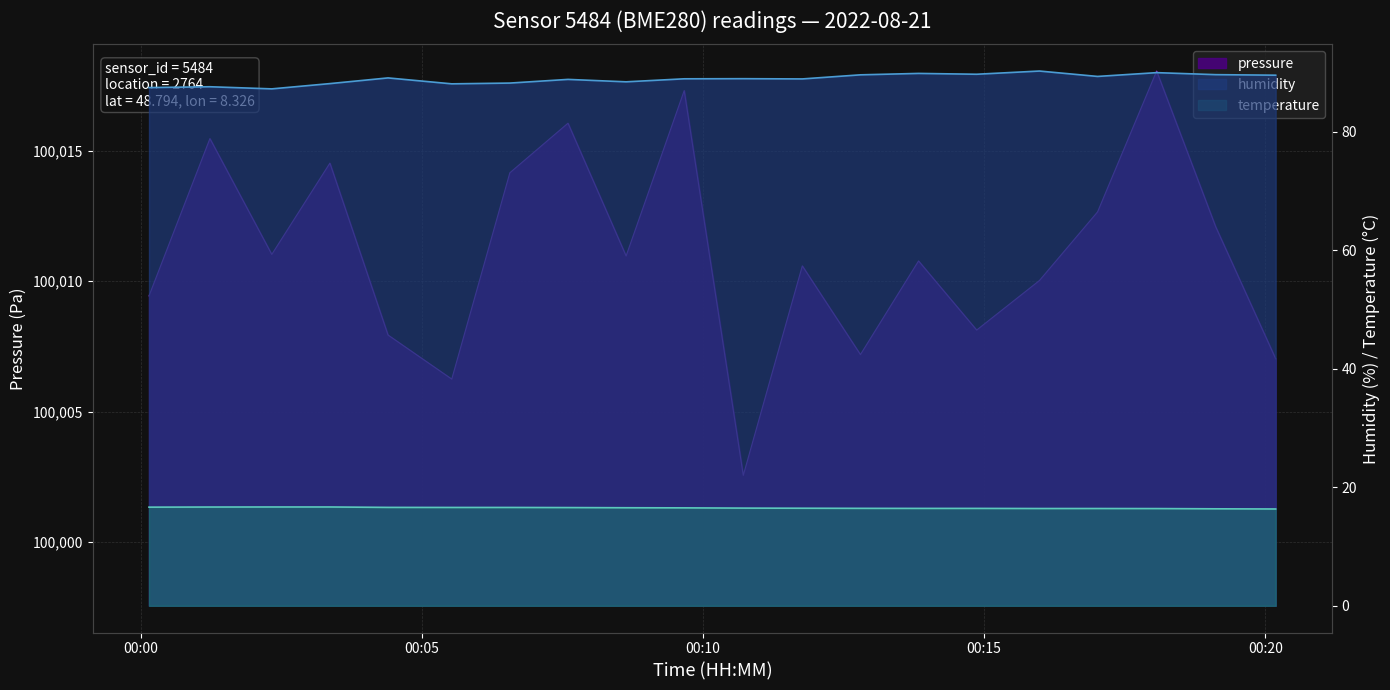

True or false: humidity has a value of 23.4 at 08:00.

False